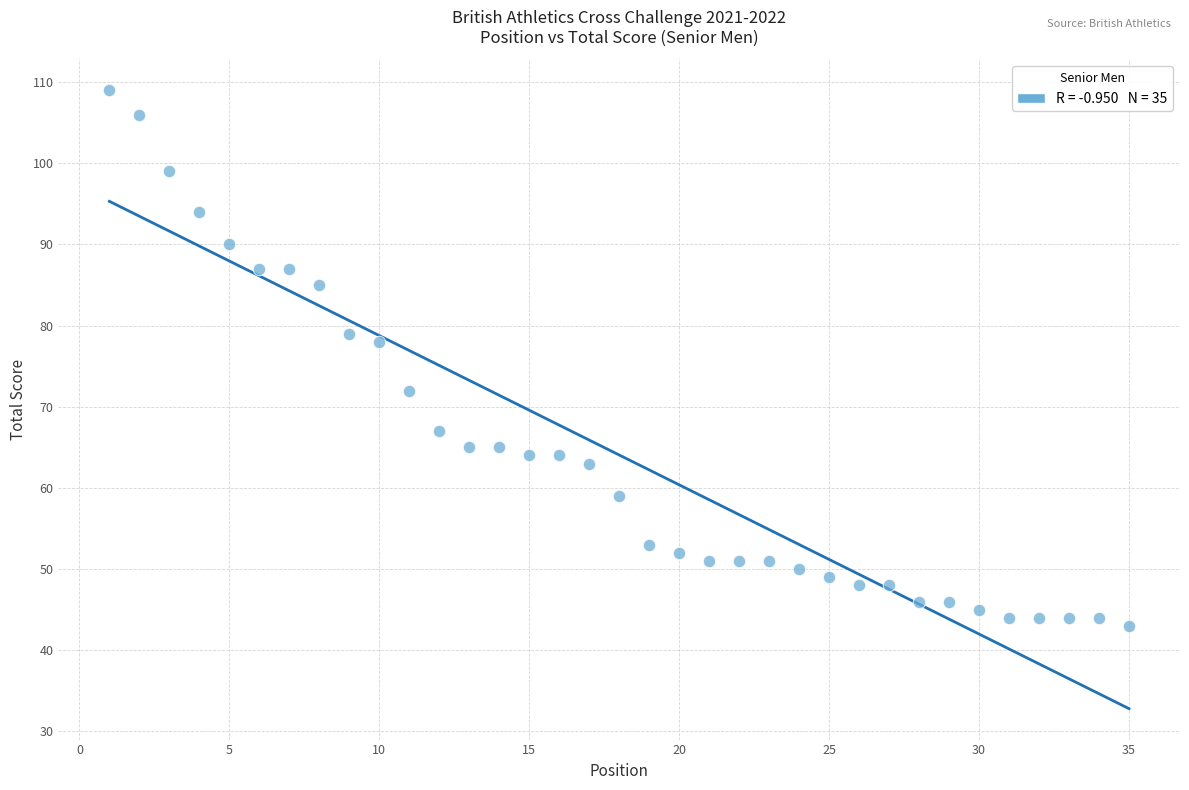

What is the range of X values (max minus min)?

34